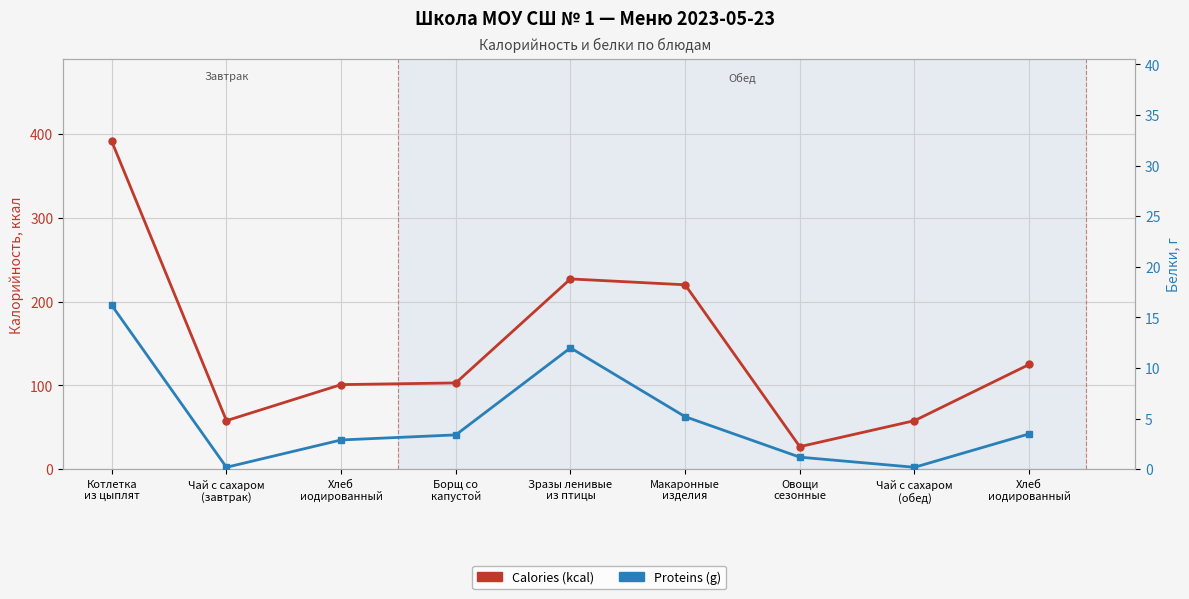

Which series has the largest total across all categories?

Calories (kcal)